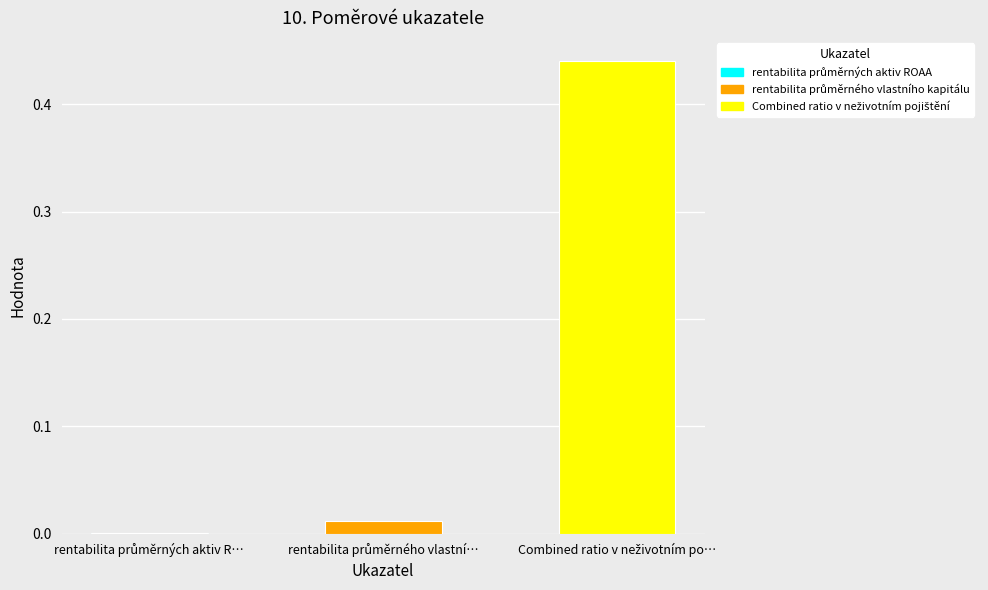

How many bars are there in total?

3